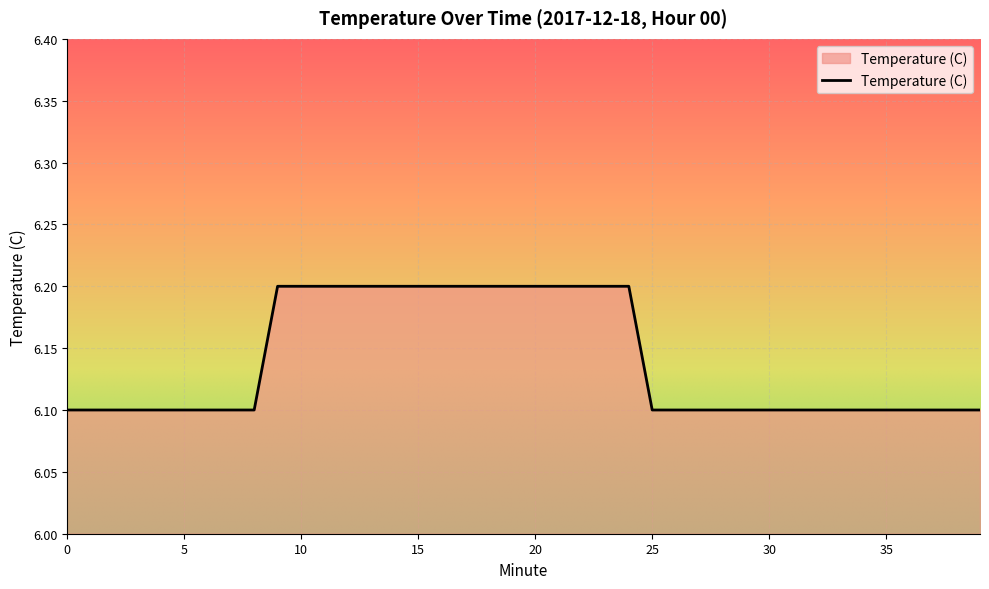

Does the chart display data point markers on the line(s)?

No